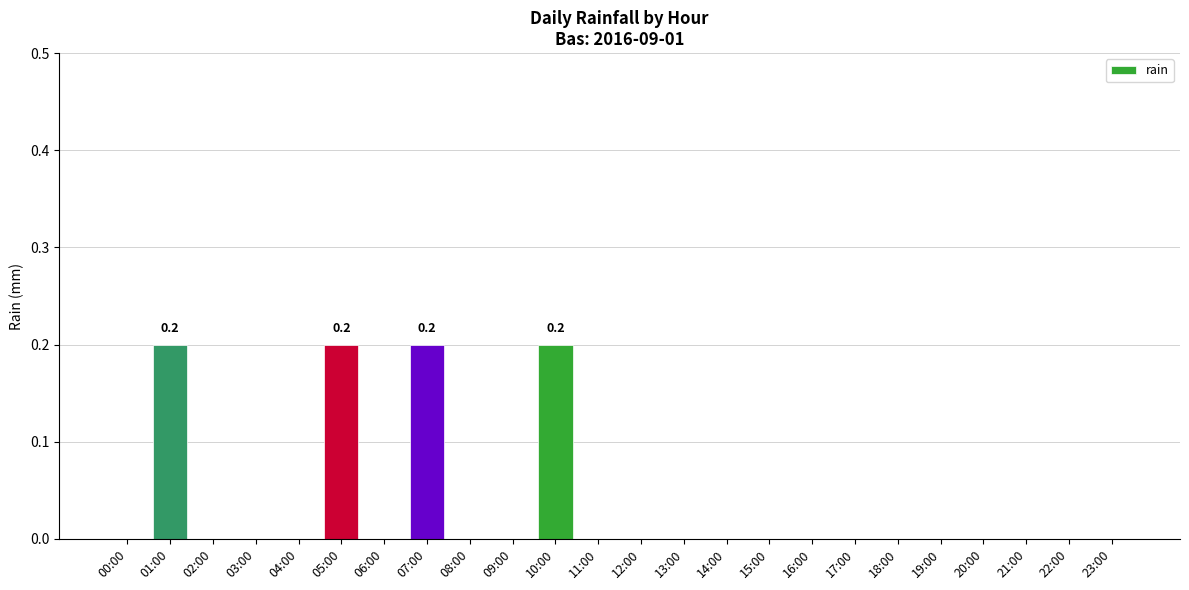

Which has a higher value, 04:00 or 07:00?

07:00